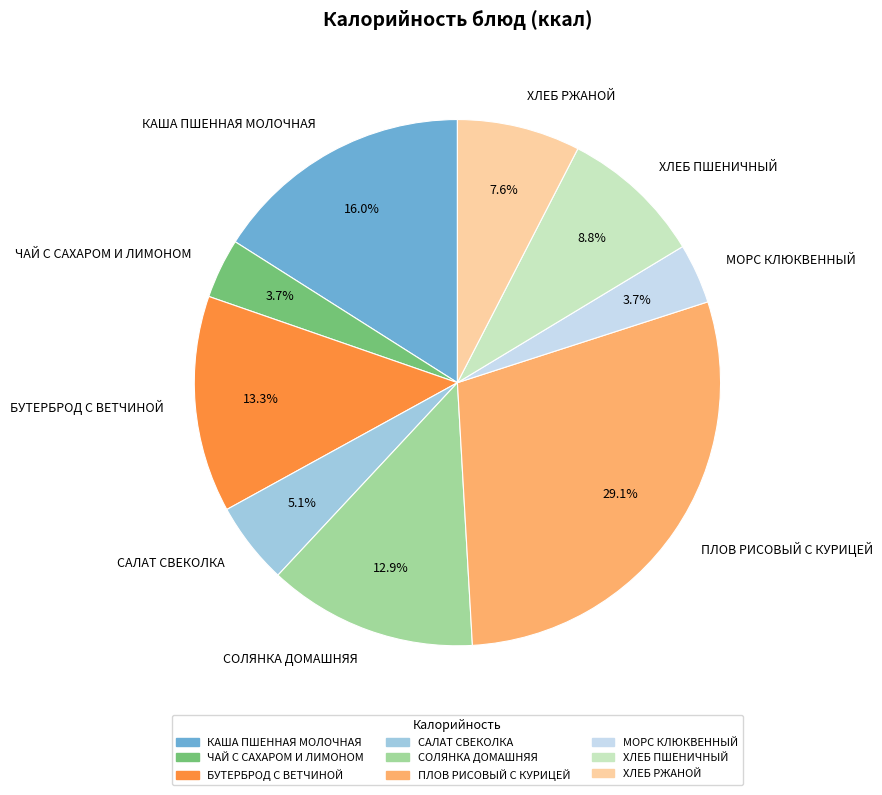

Is ПЛОВ РИСОВЫЙ С КУРИЦЕЙ the majority of the pie?

No